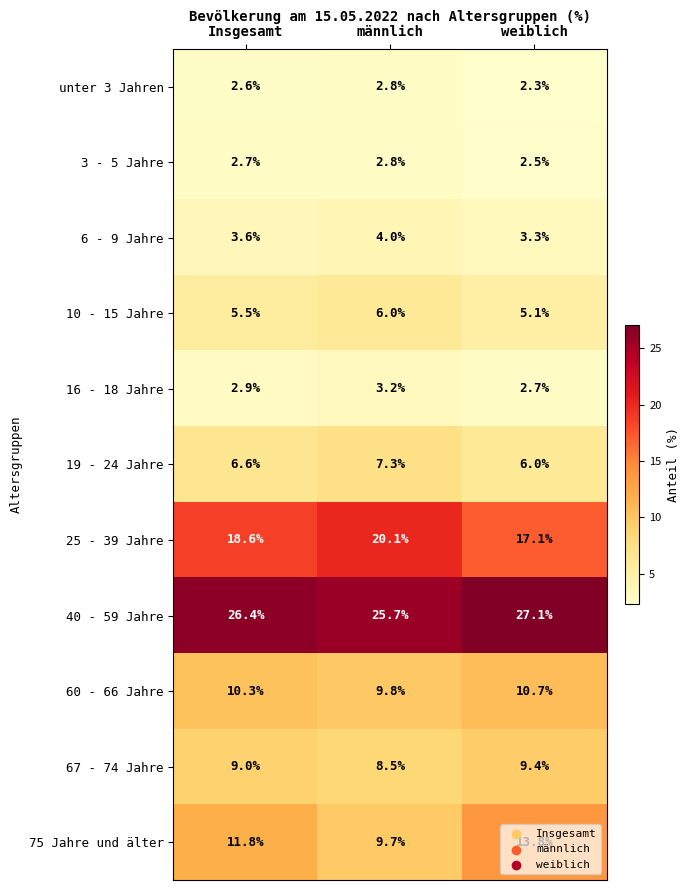

What is the average value of the 75 Jahre und älter series?

11.8